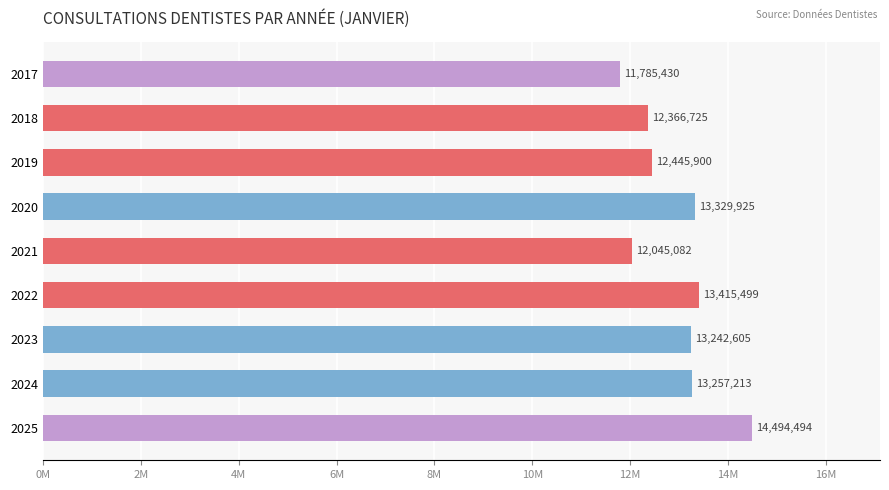

Are the bars horizontal?

Yes